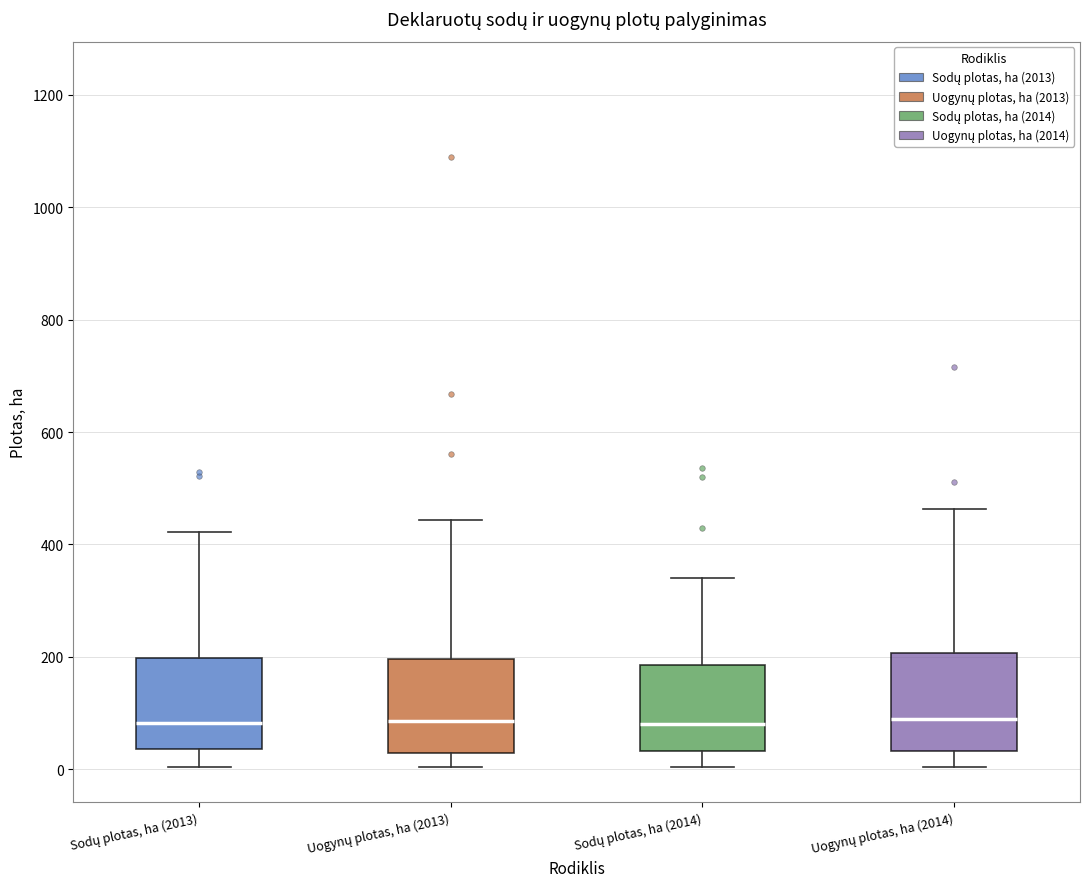

Reading left to right, transcribe this box plot: for each box, give where its median line is, the range the box spans, and where its two whiskers end, as read against the y-axis. The values are not printed on the chart, so give them approximately, as read against the axis.

Sodų plotas, ha (2013): median 80, box 40 to 200, whiskers 0 to 420
Uogynų plotas, ha (2013): median 80, box 20 to 200, whiskers 0 to 440
Sodų plotas, ha (2014): median 80, box 40 to 180, whiskers 0 to 340
Uogynų plotas, ha (2014): median 80, box 40 to 200, whiskers 0 to 460